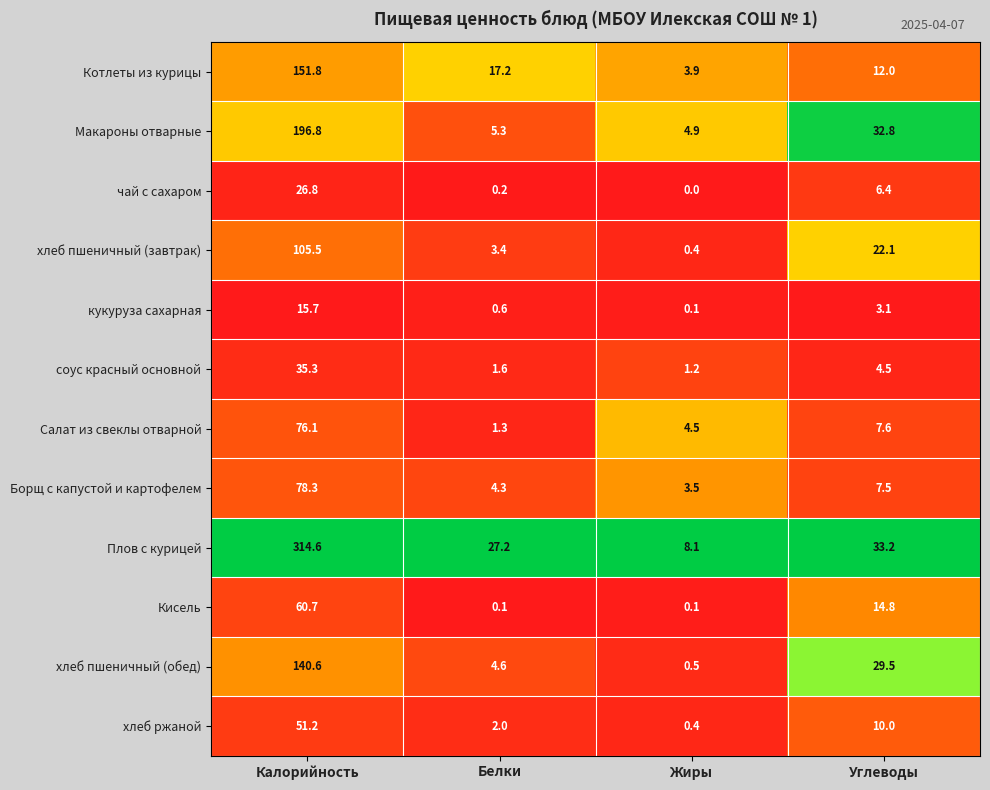

What is the greatest value displayed?

314.6